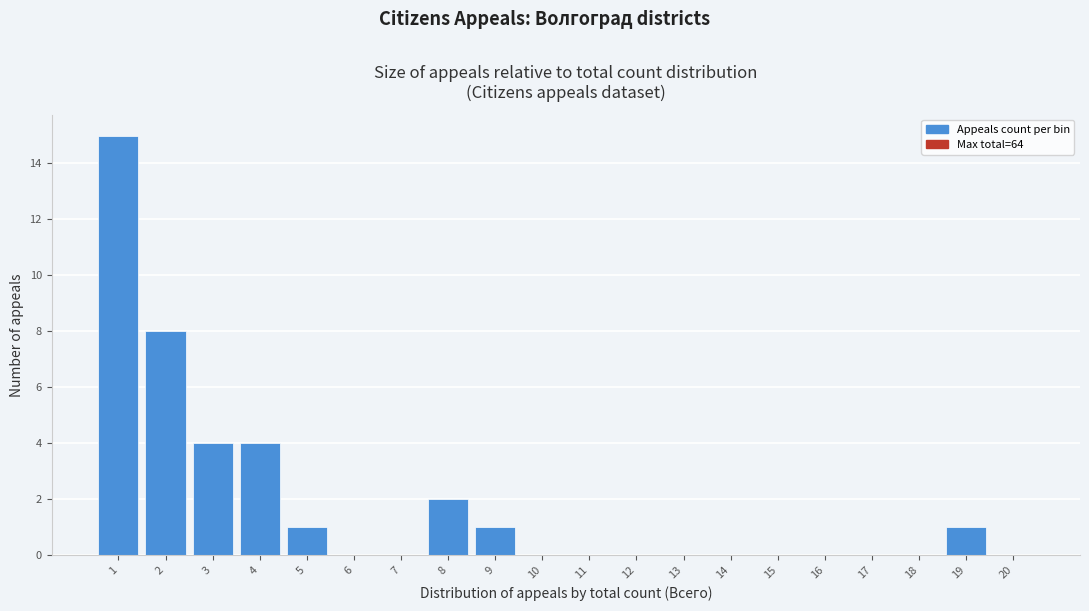

Reading right to left, transcribe all the data shown in this chart.

20=0	19=1	18=0	17=0	16=0	15=0	14=0	13=0	12=0	11=0	10=0	9=1	8=2	7=0	6=0	5=1	4=4	3=4	2=8	1=15